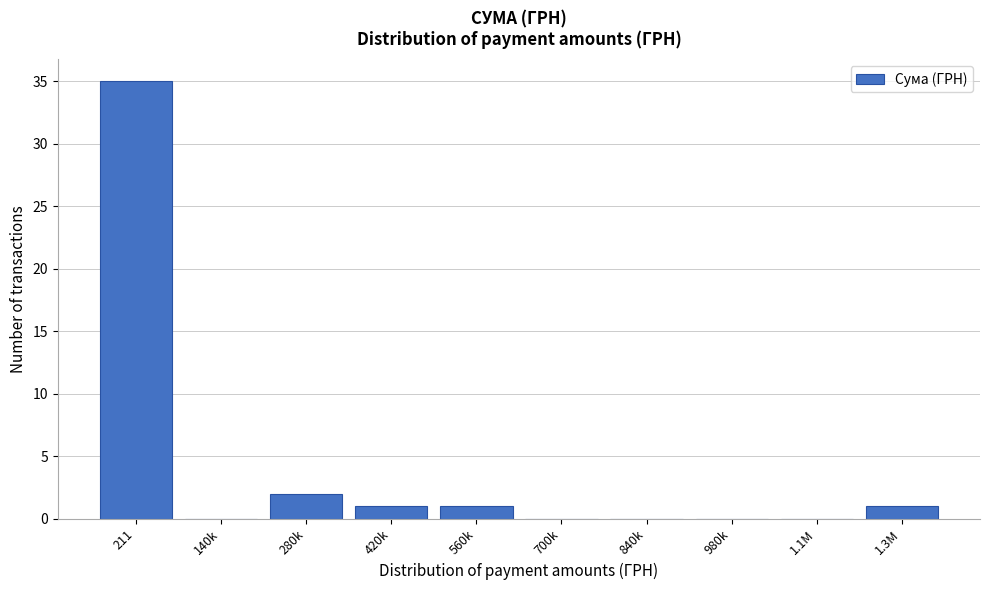

Reading right to left, extract all data points from this chart.

1.3M=1	1.1M=0	980k=0	840k=0	700k=0	560k=1	420k=1	280k=2	140k=0	211=35